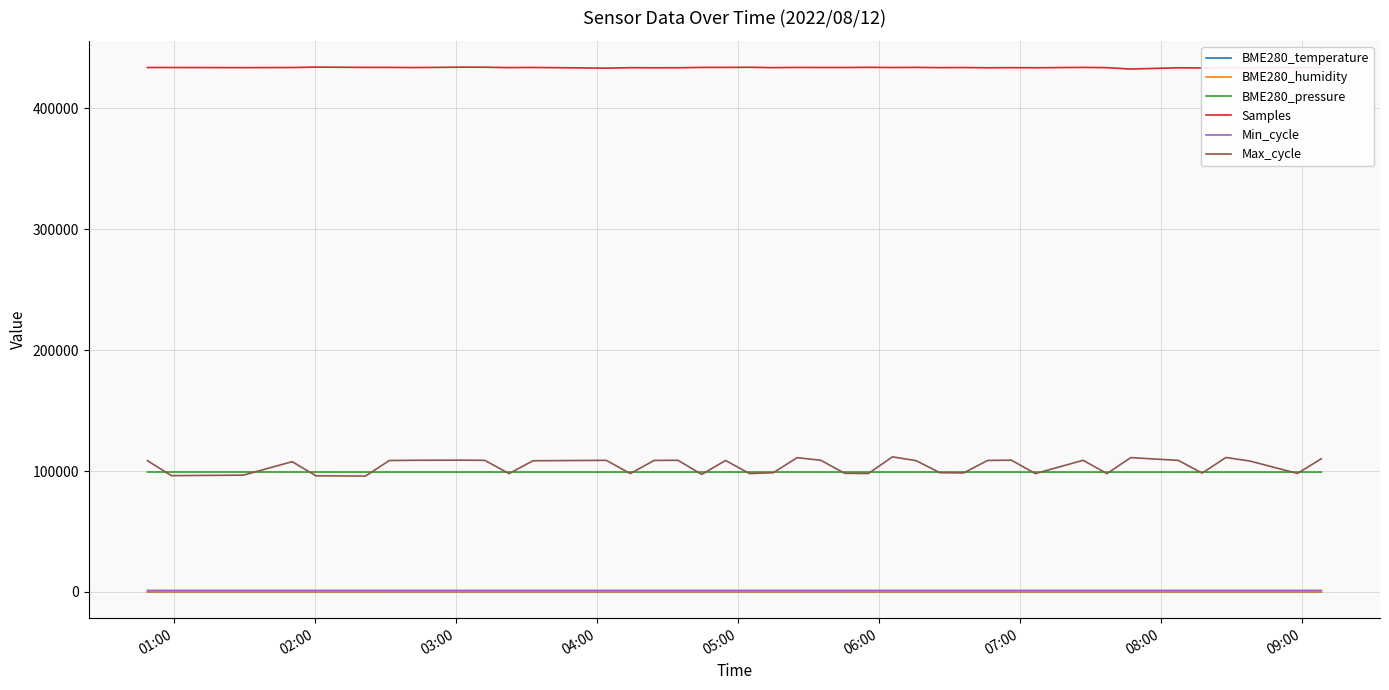

True or false: BME280_humidity and BME280_pressure intersect in this chart.

False